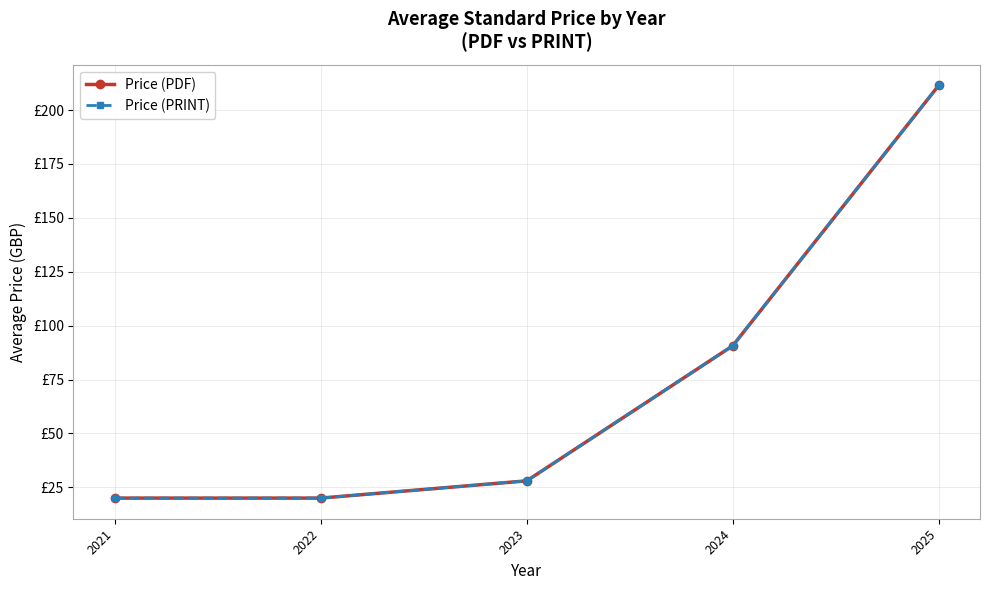

What is the maximum value for Price (PDF)?

211.5